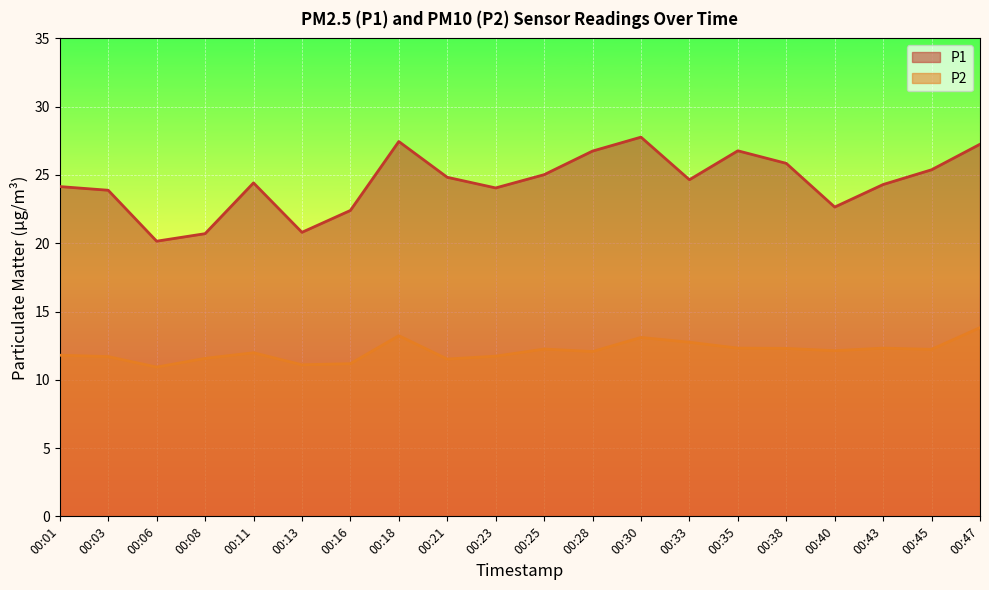

At which label does P1 first exceed 24?

00:01